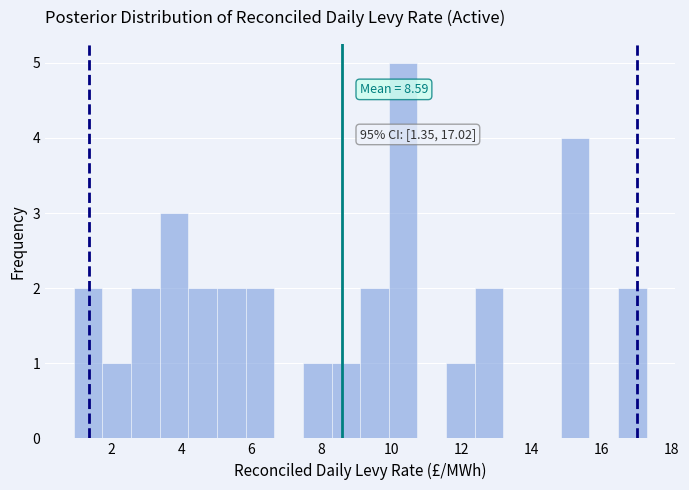

Over which range of the x-axis is the bar tallest?

10.0 to 10.8